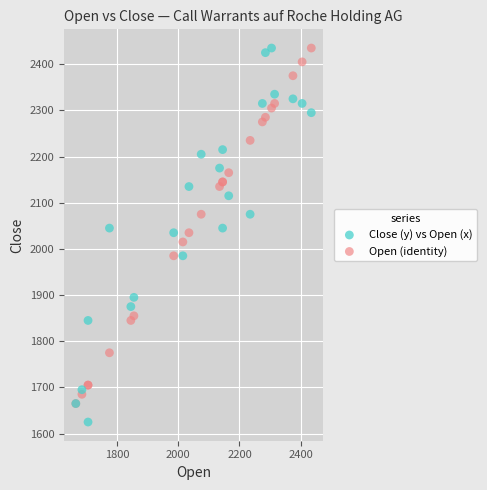

What are all the series names shown in the legend?

Close (y) vs Open (x), Open (identity)